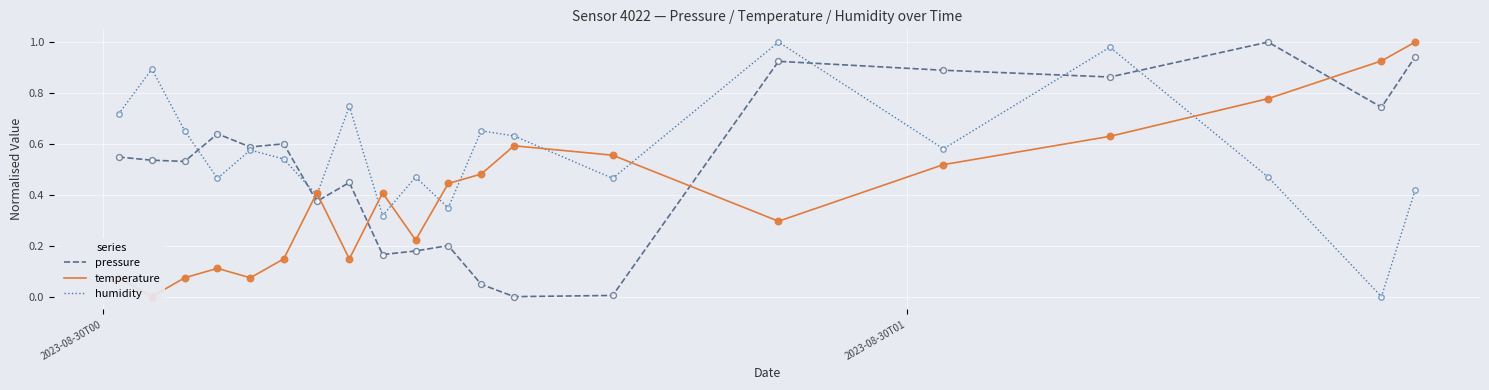

After their last crossing, which series has the higher values: humidity or pressure?

pressure